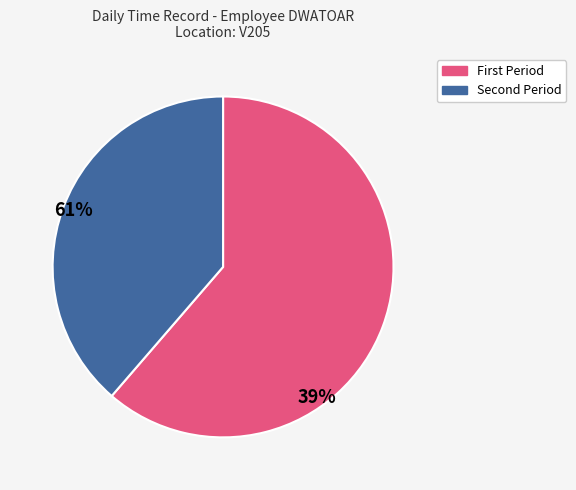

Is there a majority slice in this chart?

Yes